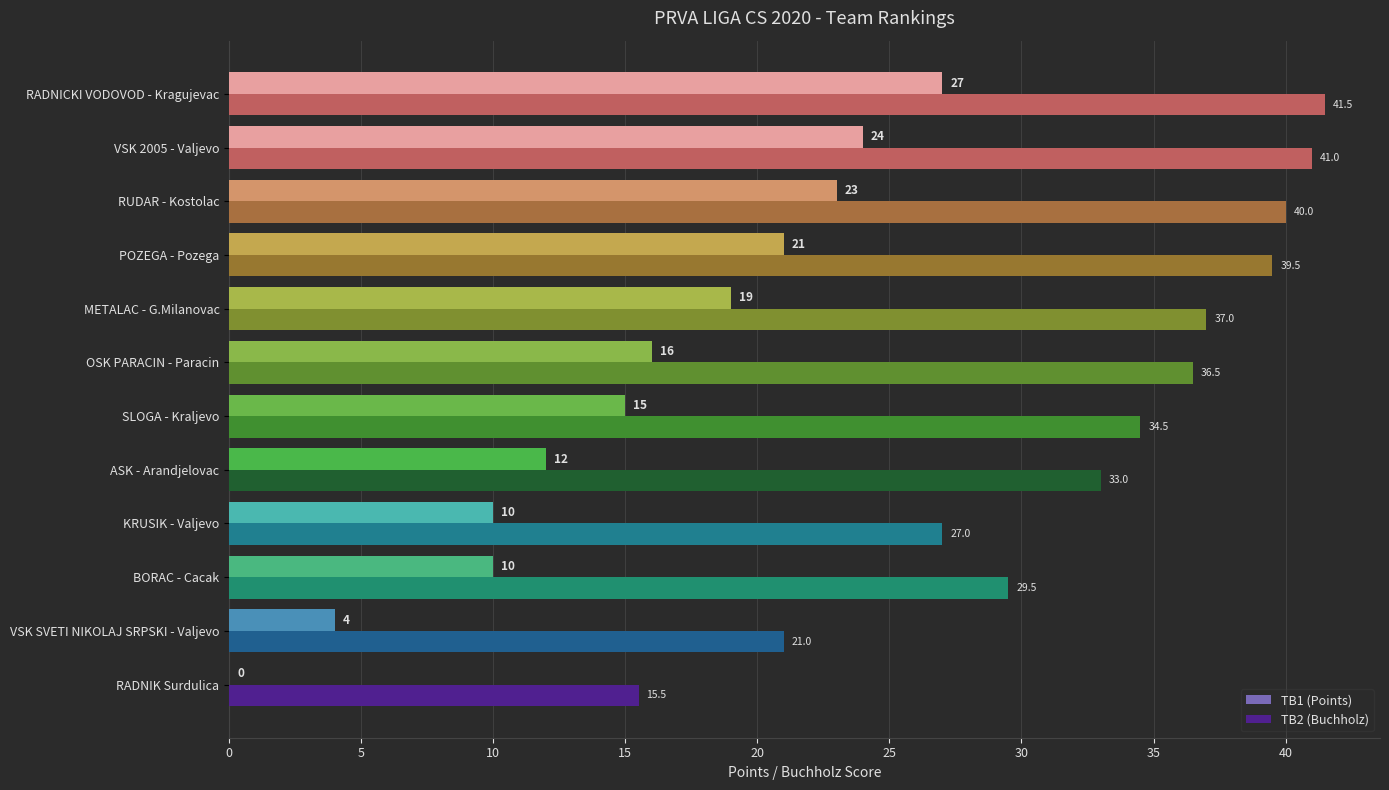

The value of TB2 (Buchholz) at BORAC - Cacak is 48.2. True or false?

False